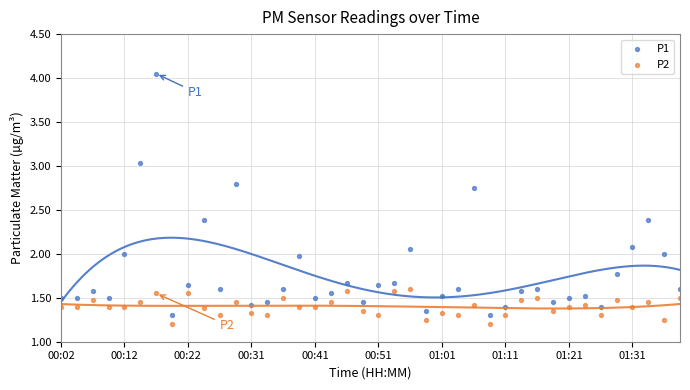

What are all the series names shown in the legend?

P1, P2